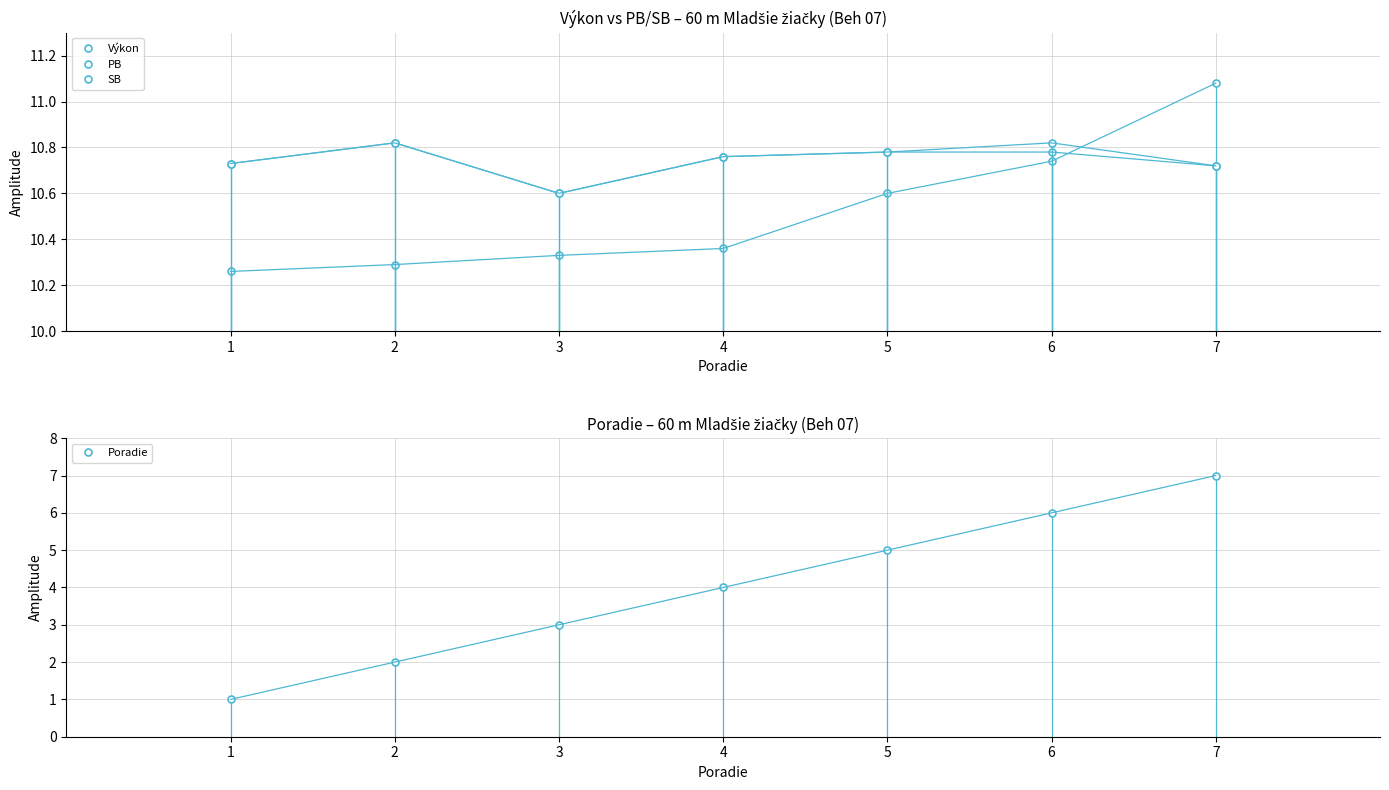

Reading right to left, transcribe all the data shown in this chart.

Výkon: 11.1	10.7	10.6	10.4	10.3	10.3	10.3
PB: 10.7	10.8	10.8	10.8	10.6	10.8	10.7
SB: 10.7	10.8	10.8	10.8	10.6	10.8	10.7
Poradie: 7.0	6.0	5.0	4.0	3.0	2.0	1.0